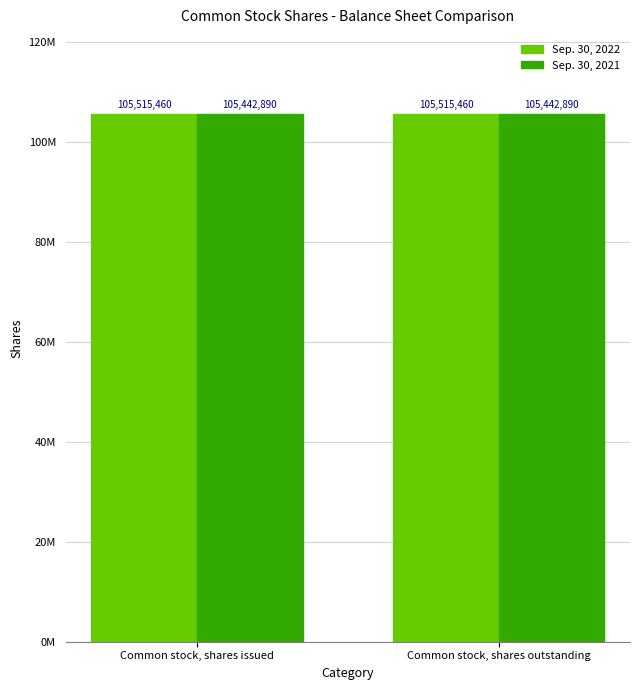

Does the chart contain any negative values?

No